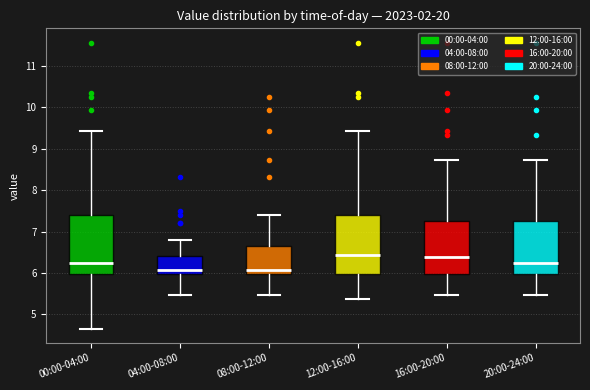

Where does the lower whisker of the box for 00:00-04:00 end on the y-axis? The values are not printed on the chart, so give them approximately, as read against the axis.

4.7